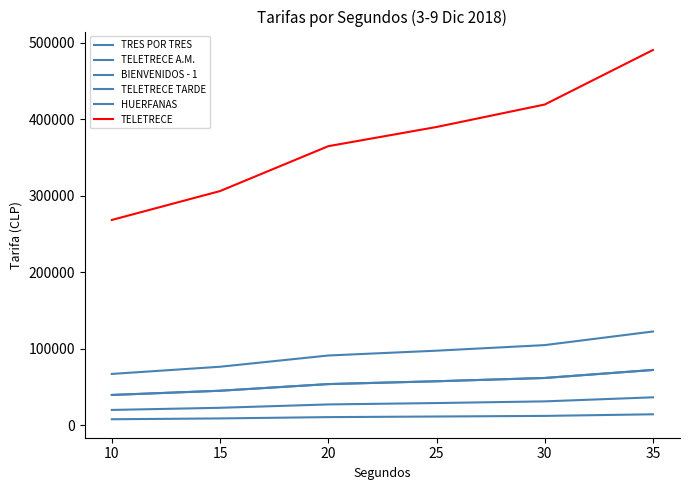

Which series has the largest range (max minus min)?

TELETRECE